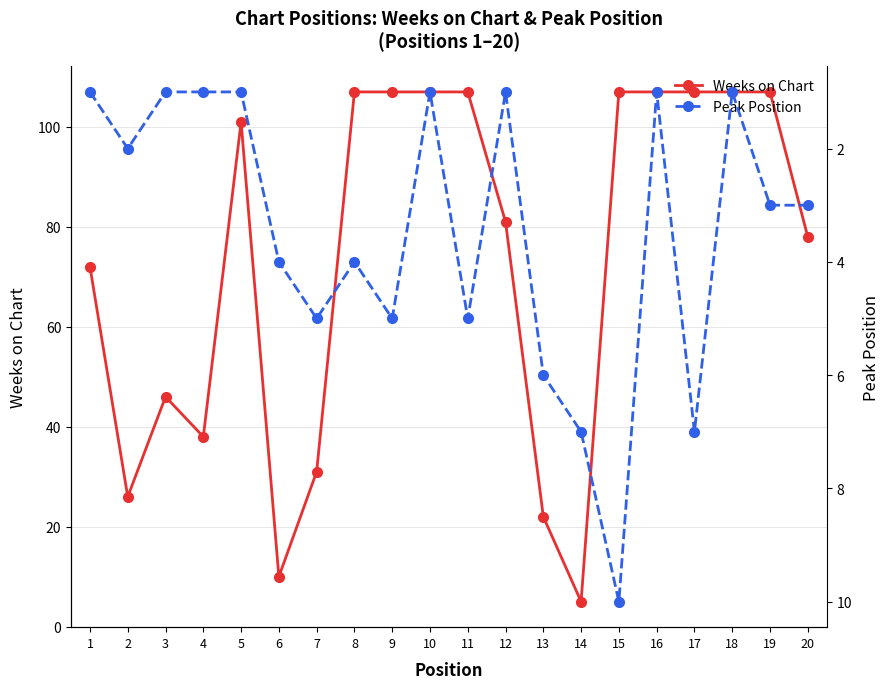

Which series has the widest spread of values?

Weeks on Chart